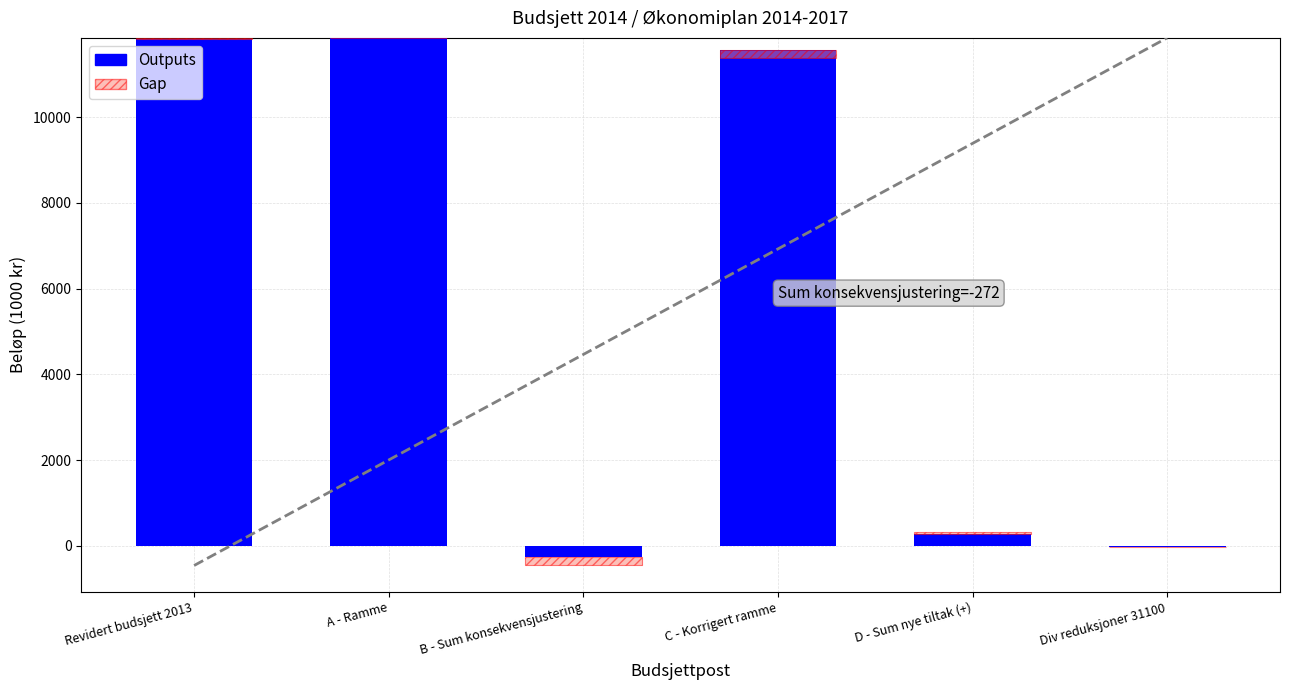

What is the sum of the Outputs values at D - Sum nye tiltak (+) and A - Ramme?

12132